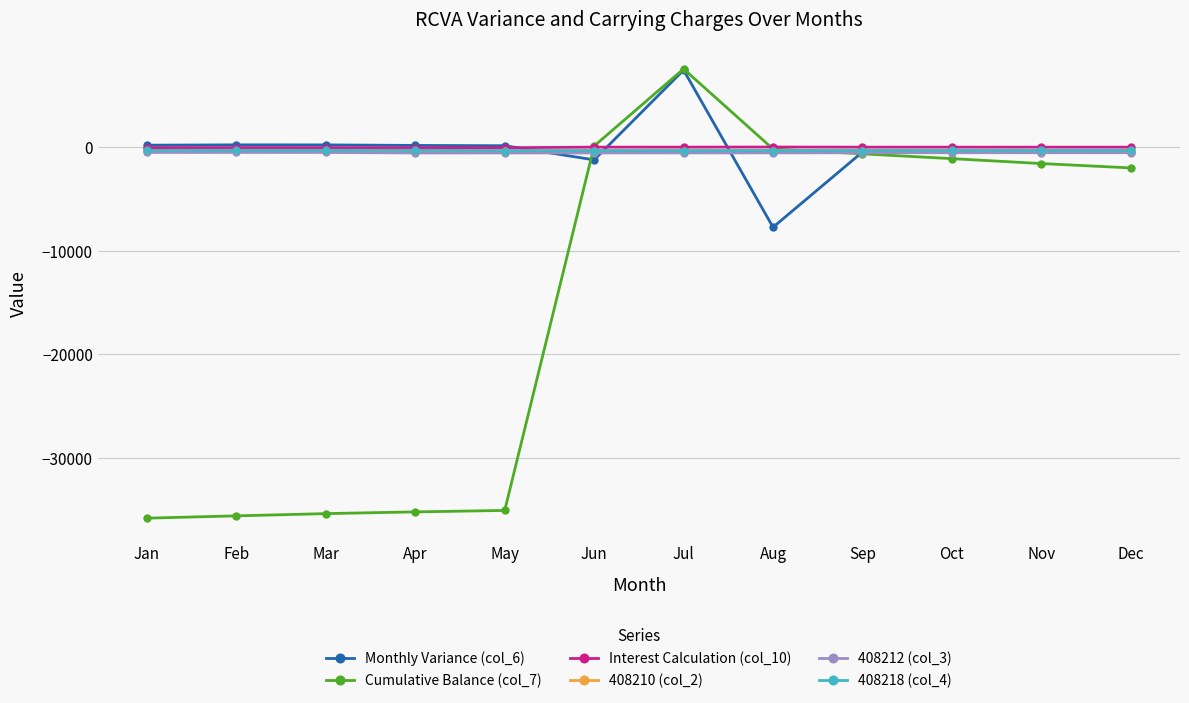

True or false: 408218 (col_4) and 408210 (col_2) cross at least once.

False